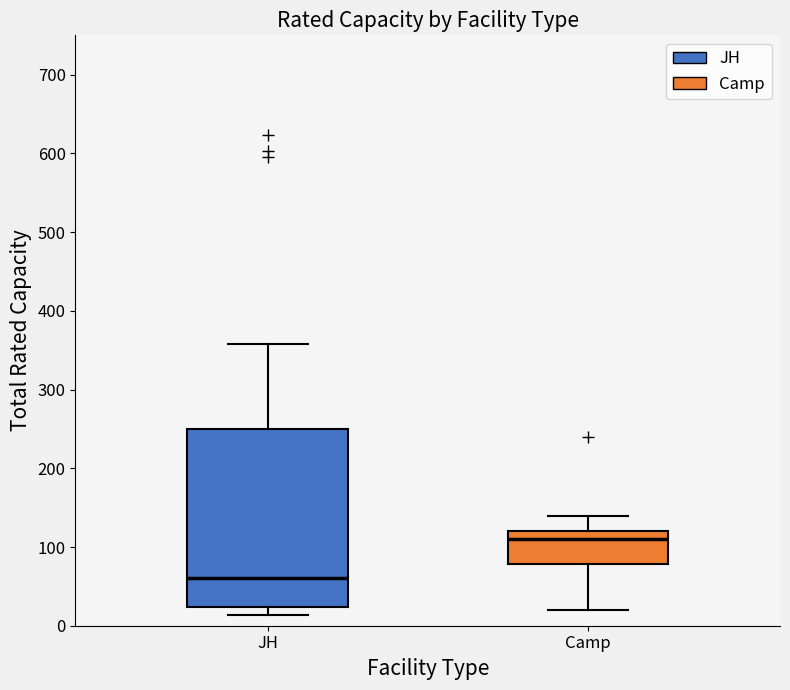

Reading left to right, transcribe this box plot: for each box, give where its median line is, the range the box spans, and where its two whiskers end, as read against the y-axis. The values are not printed on the chart, so give them approximately, as read against the axis.

JH: median 60, box 20 to 250, whiskers 10 to 360
Camp: median 110, box 80 to 120, whiskers 20 to 140